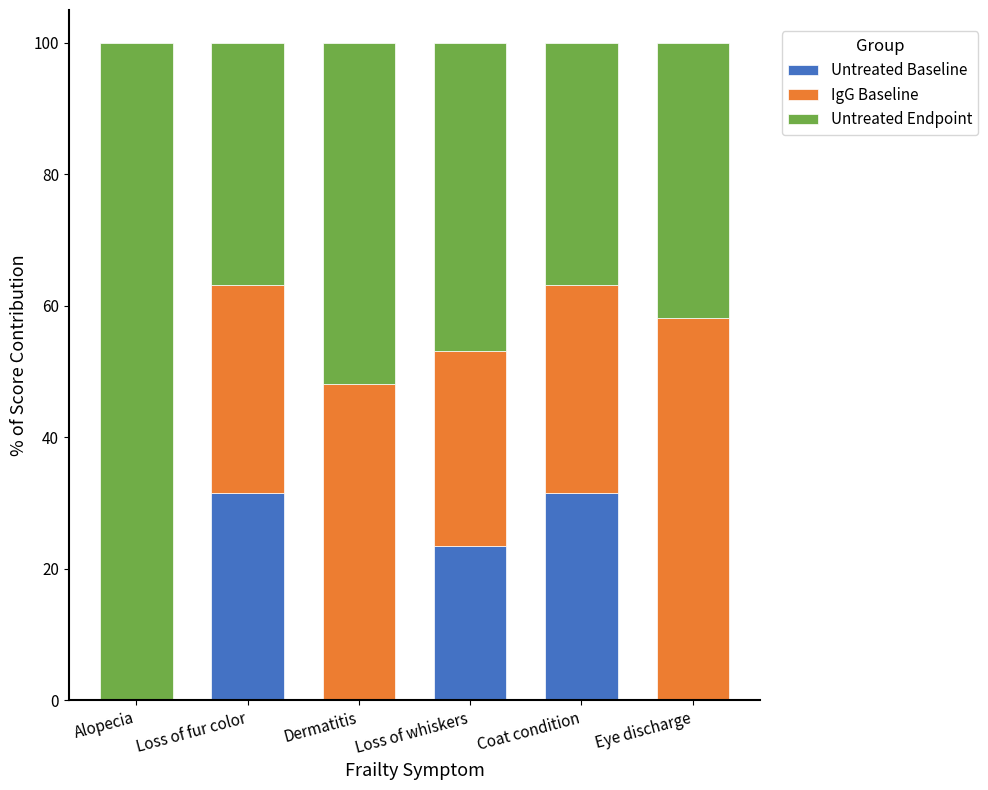

What is the total value across all series at Loss of whiskers?

100.0